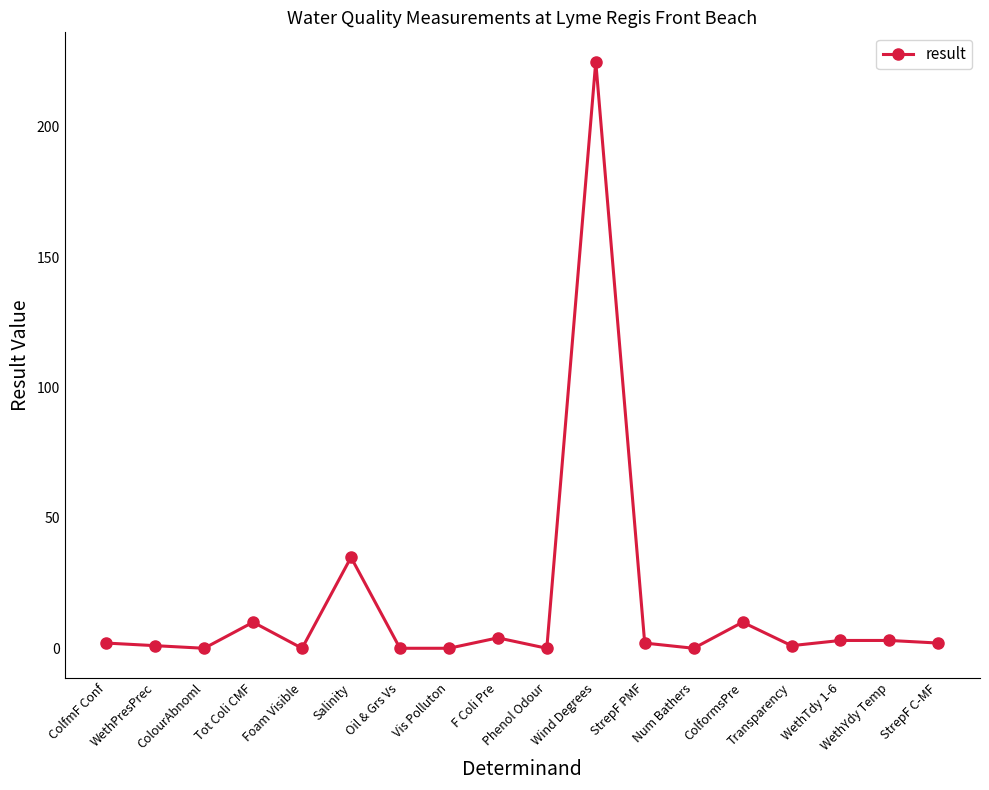

What is the ratio of the value at Tot Coli CMF to the value at StrepF C-MF?

5.0